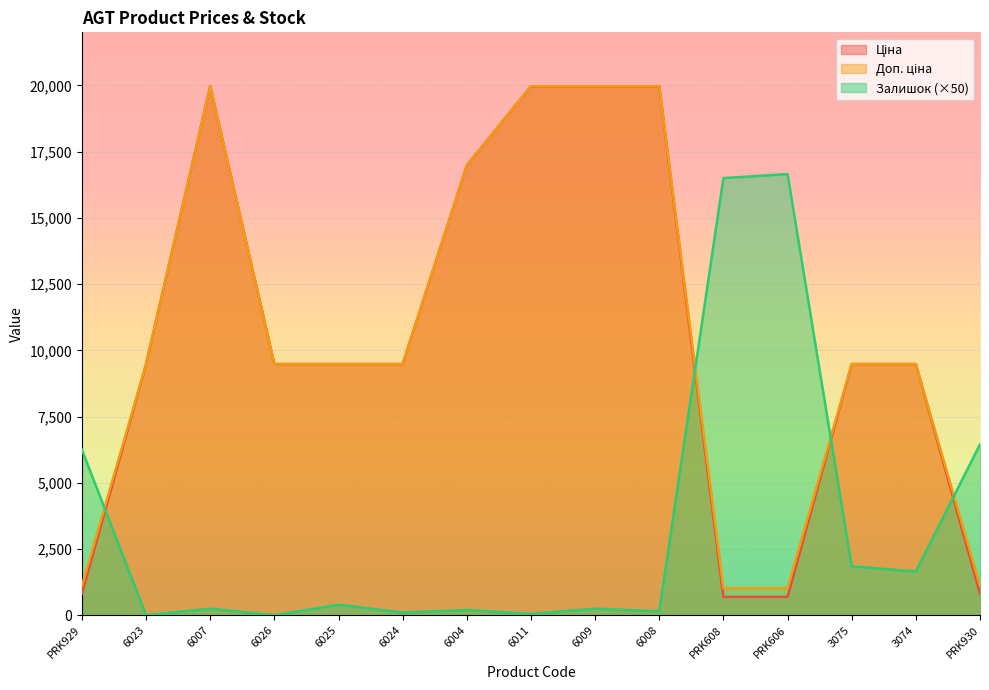

The value of Ціна at 3074 is 14367.9. True or false?

False